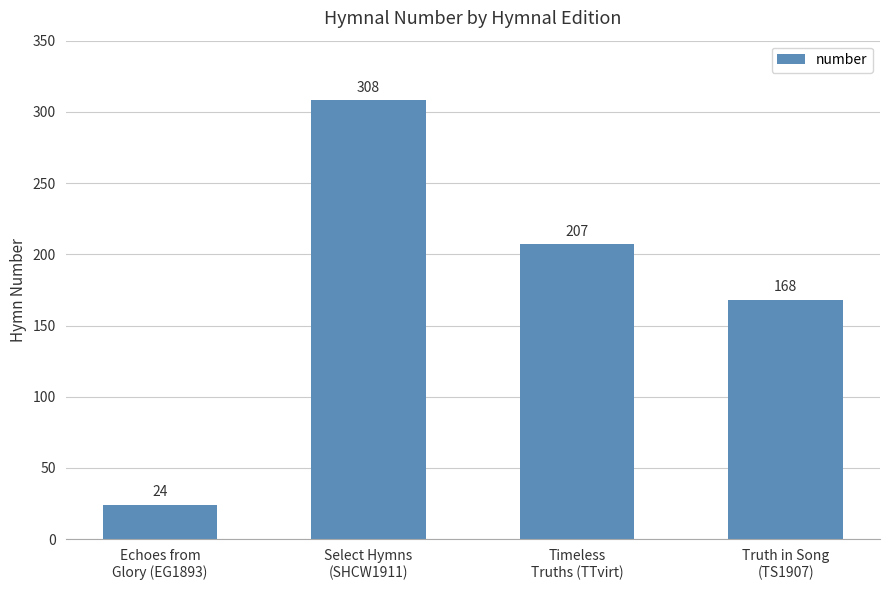

Reading left to right, transcribe all the data shown in this chart.

Echoes from
Glory (EG1893)=24	Select Hymns
(SHCW1911)=308	Timeless
Truths (TTvirt)=207	Truth in Song
(TS1907)=168